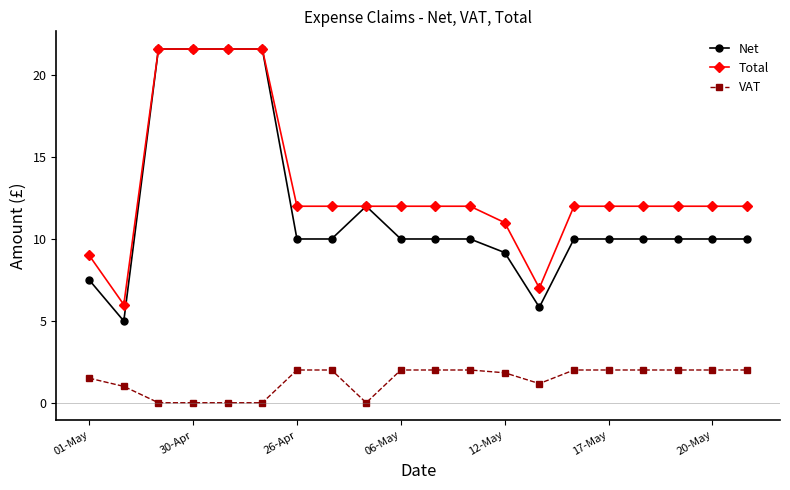

True or false: VAT and Net intersect in this chart.

False